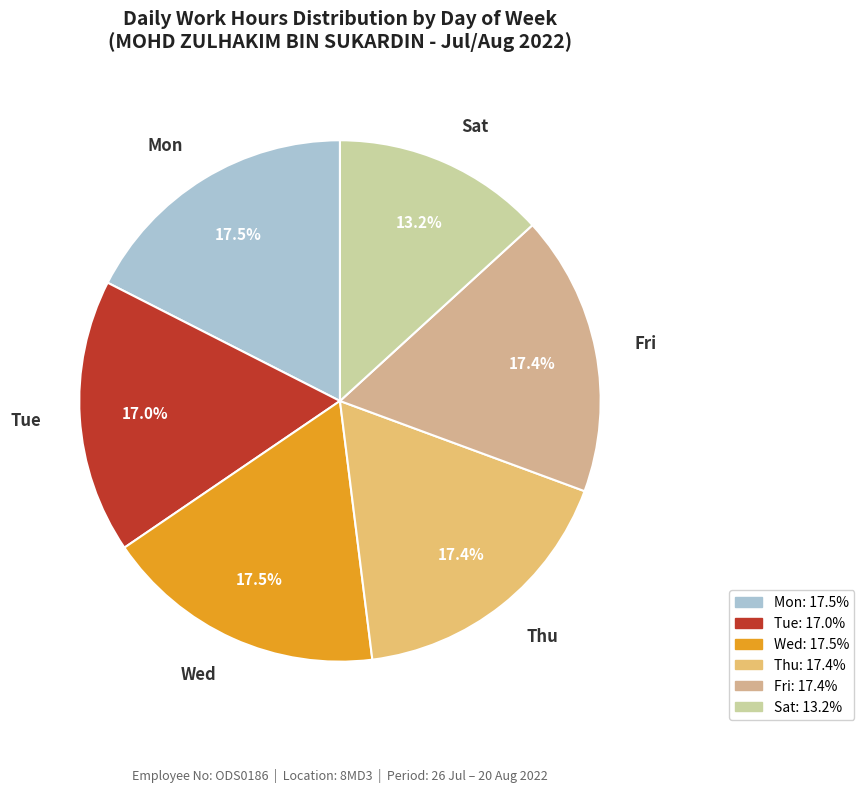

What portion of the pie excludes Sat?

86.8%